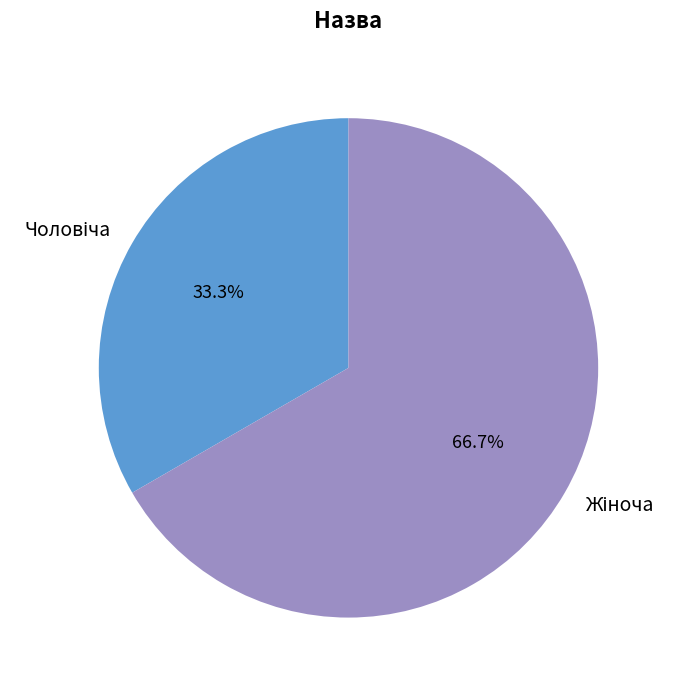

Is there a majority slice in this chart?

Yes